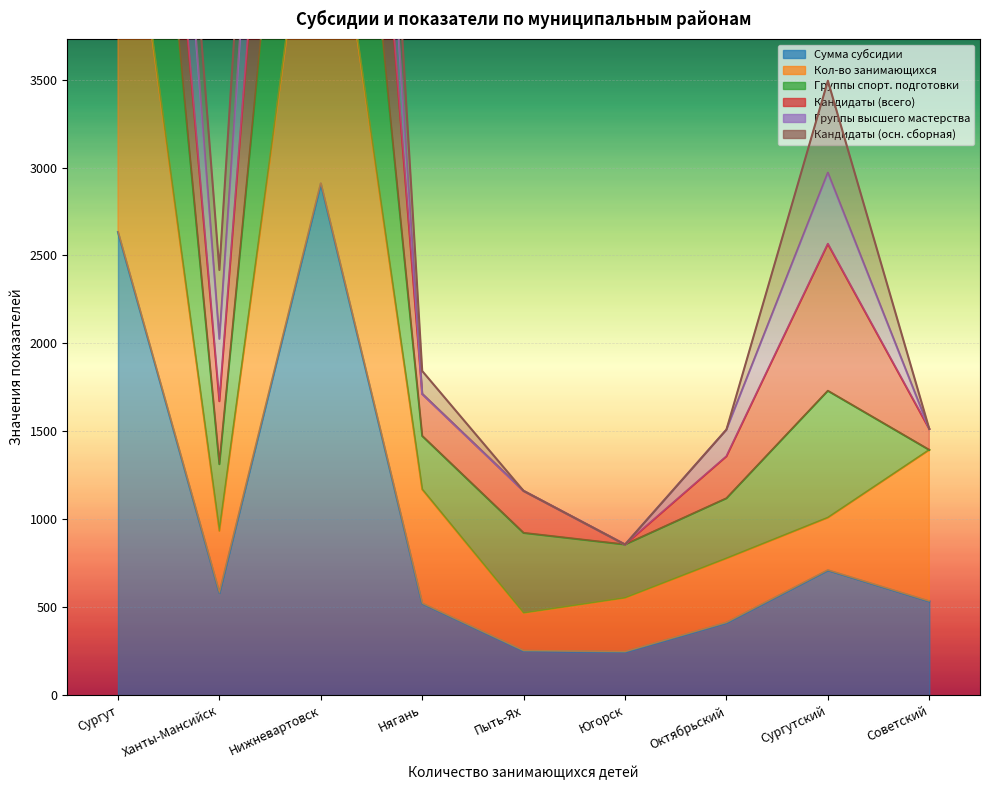

What is the difference between the highest and lowest values at Нягань?

1322.0